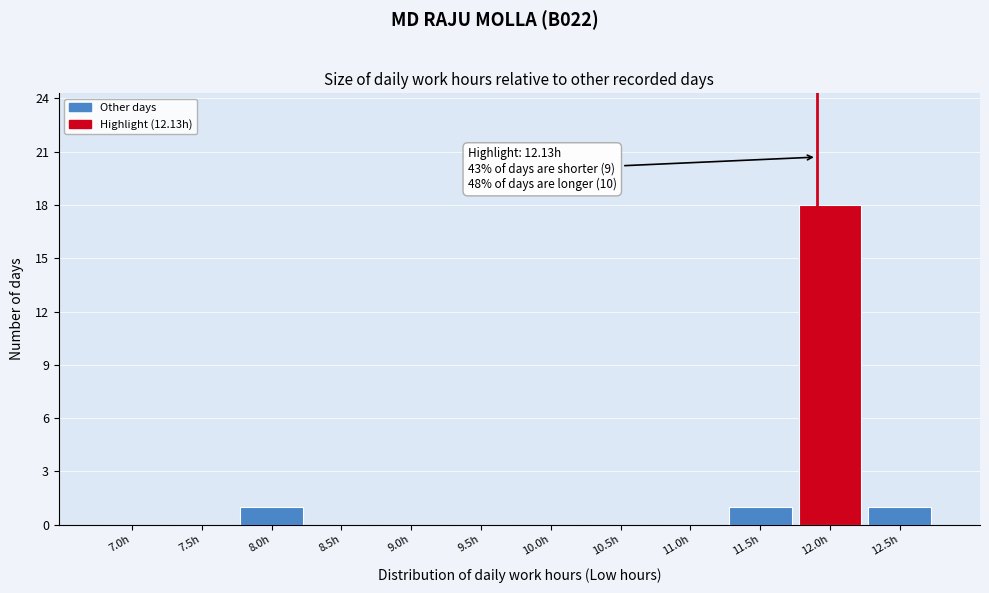

Reading right to left, what are all the values shown in this chart?

12.5h=1	12.0h=18	11.5h=1	11.0h=0	10.5h=0	10.0h=0	9.5h=0	9.0h=0	8.5h=0	8.0h=1	7.5h=0	7.0h=0